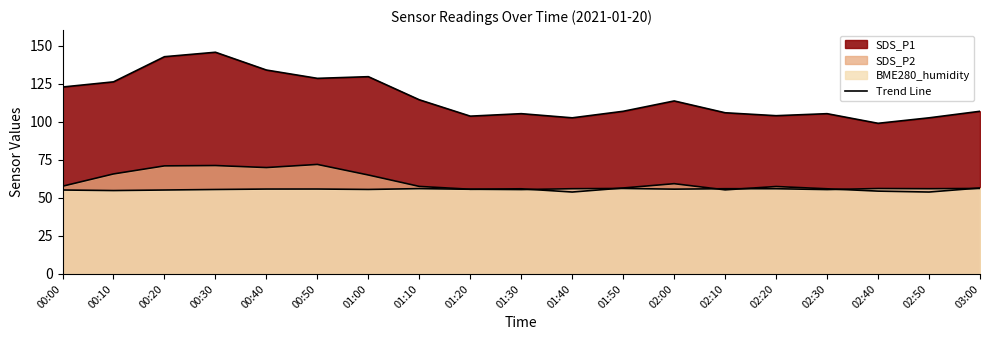

What is the highest value of the SDS_P2 line series?

72.0